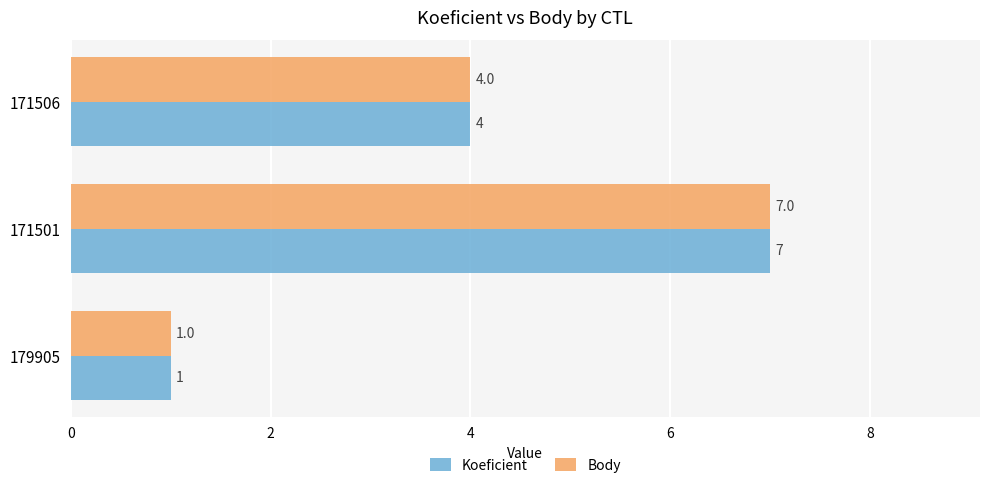

At which category is the sum across all series the highest?

171501